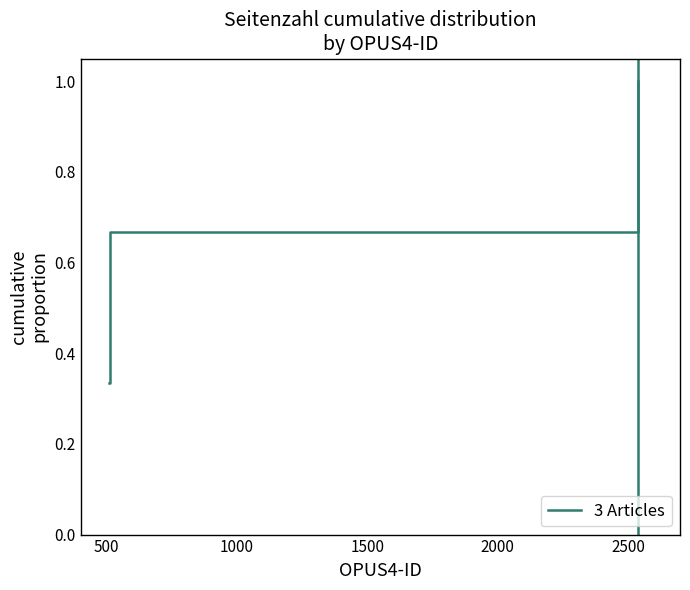

What is the sum of all values?

2.0